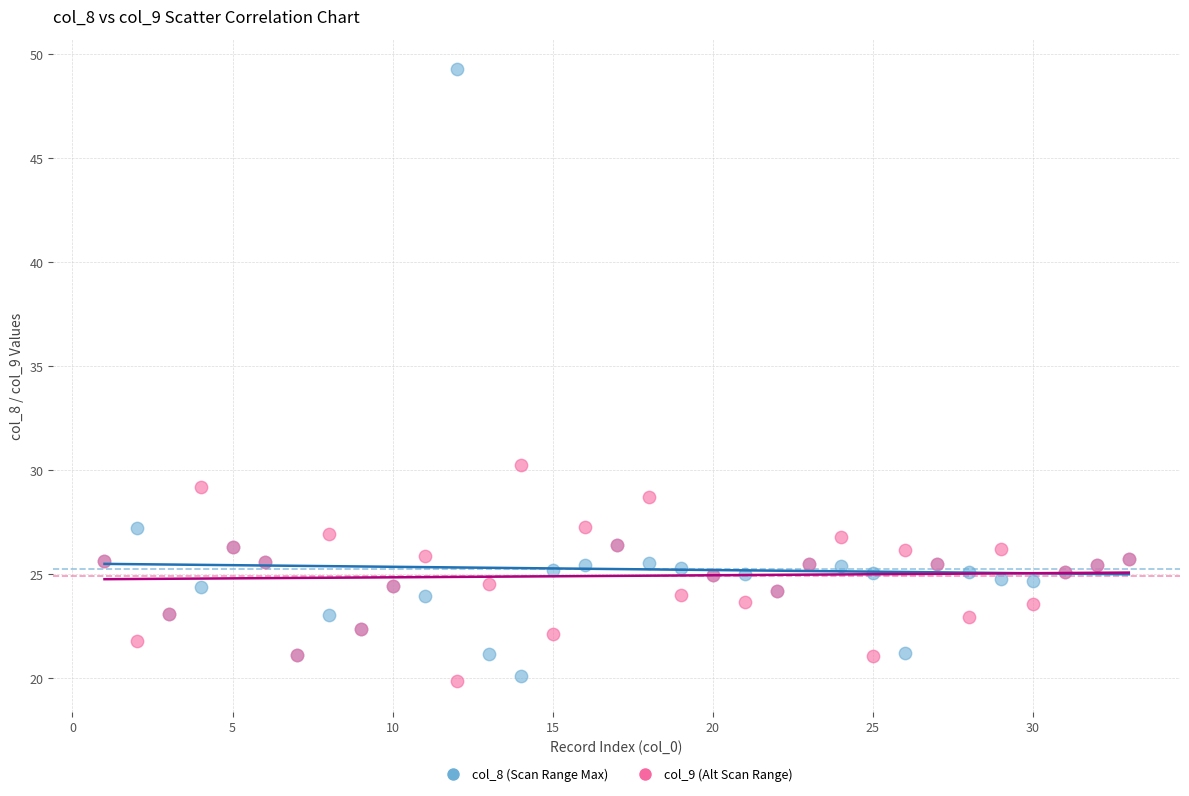

Across all series, what Y value is closest to 34?

30.3